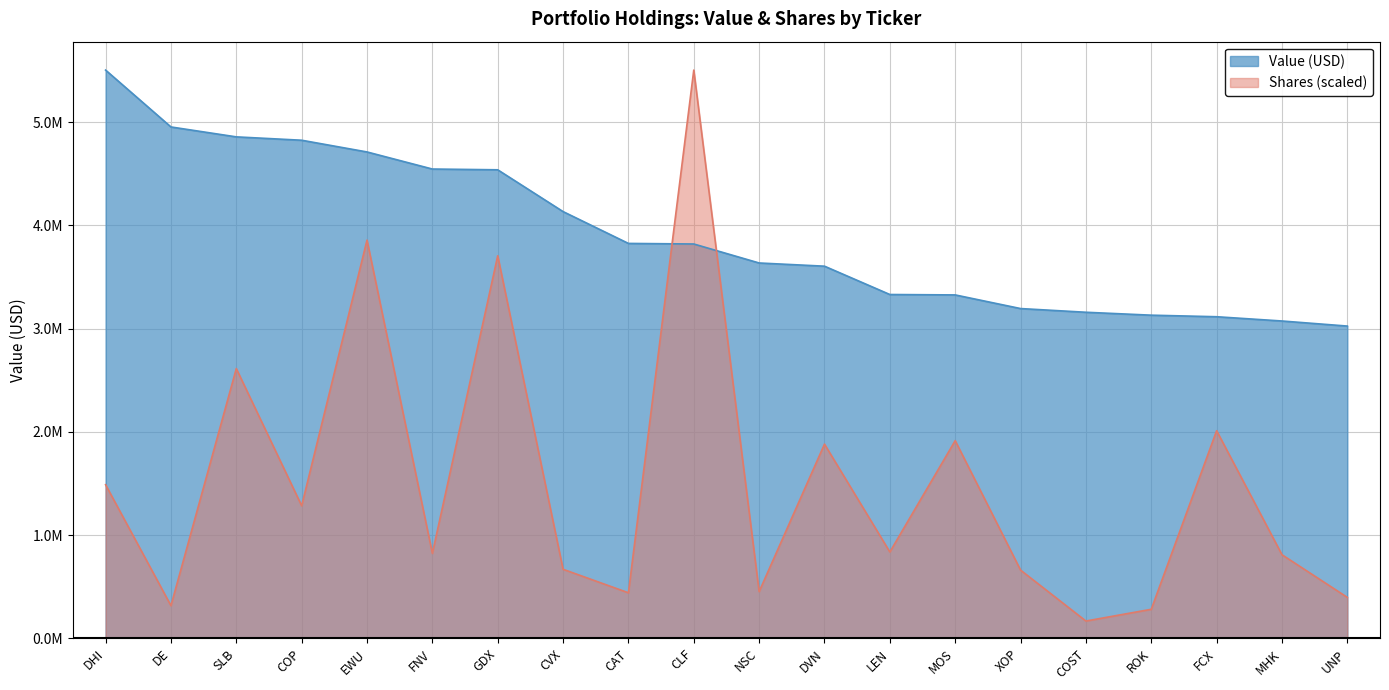

How many intersections are there between Shares and Value?

2